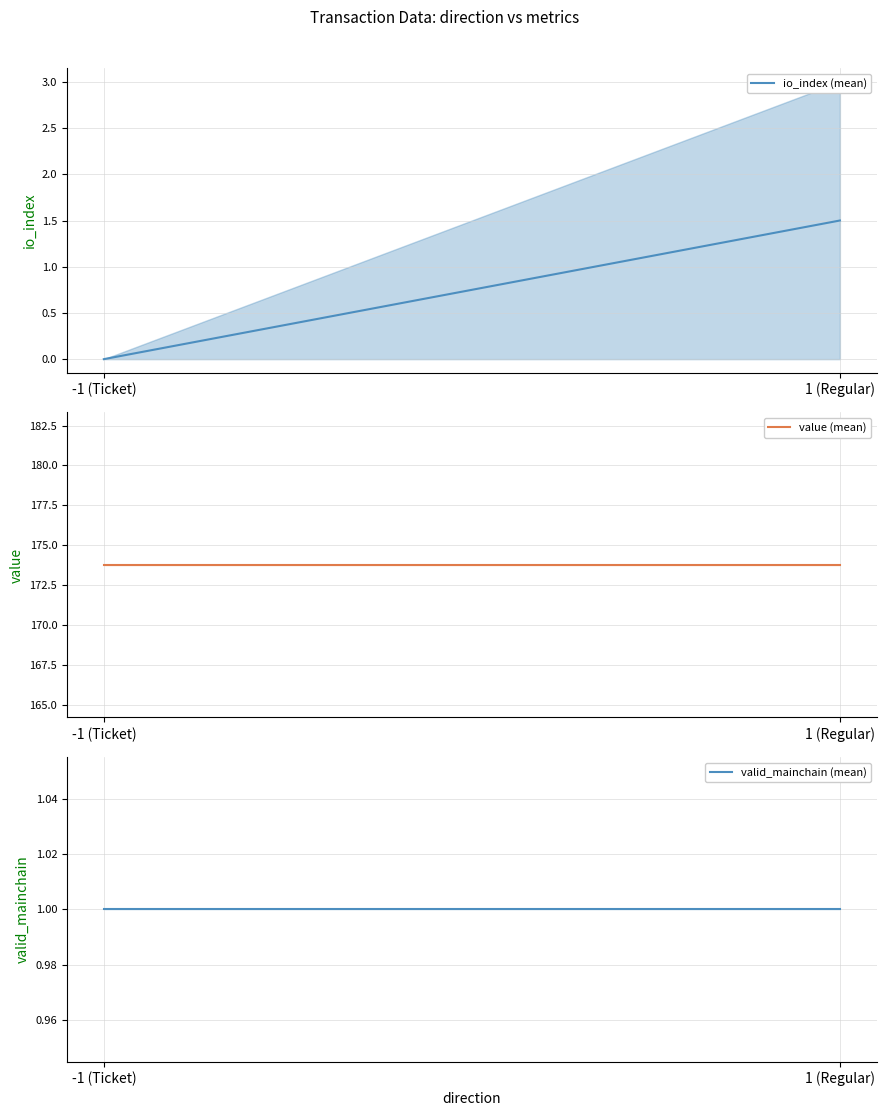

Is it true that value (mean) equals 173.8 at 1 (Regular)?

True